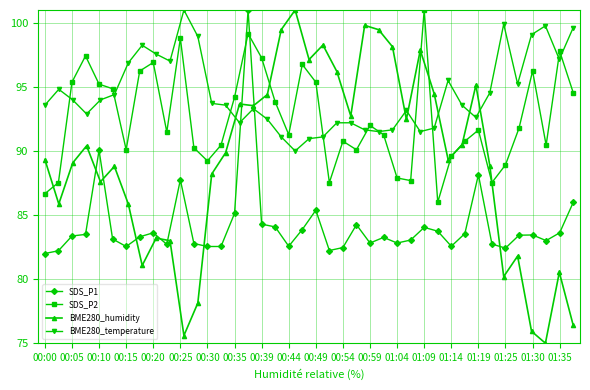

What is the maximum value shown in the chart?

101.0